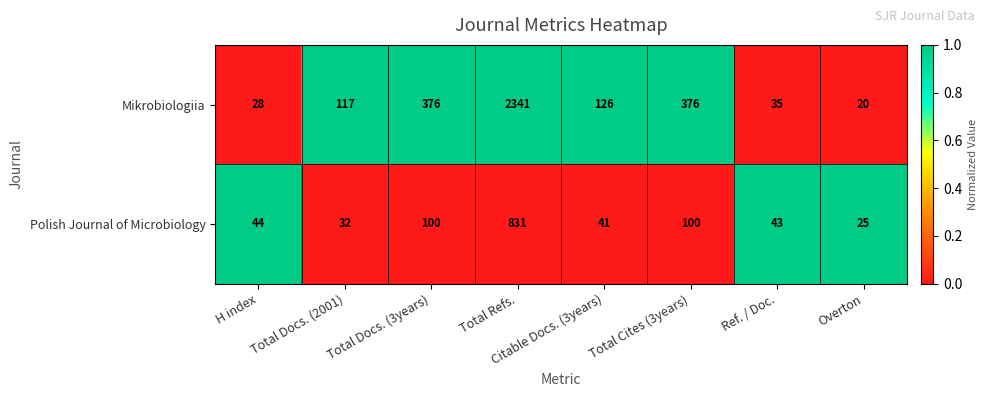

At which label does Mikrobiologiia first exceed 126?

Total Docs. (3years)